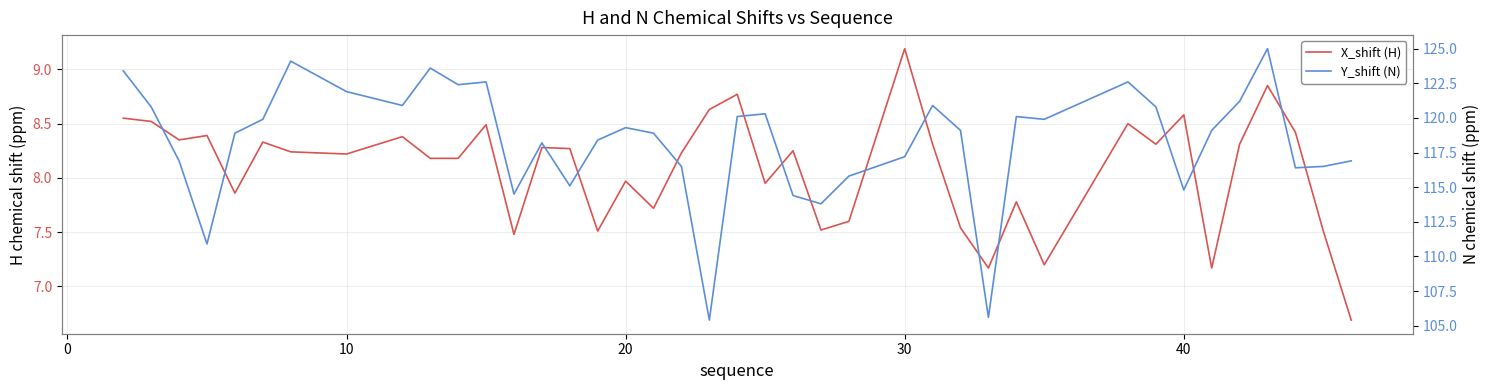

Which series has the largest total across all categories?

Y_shift (N)